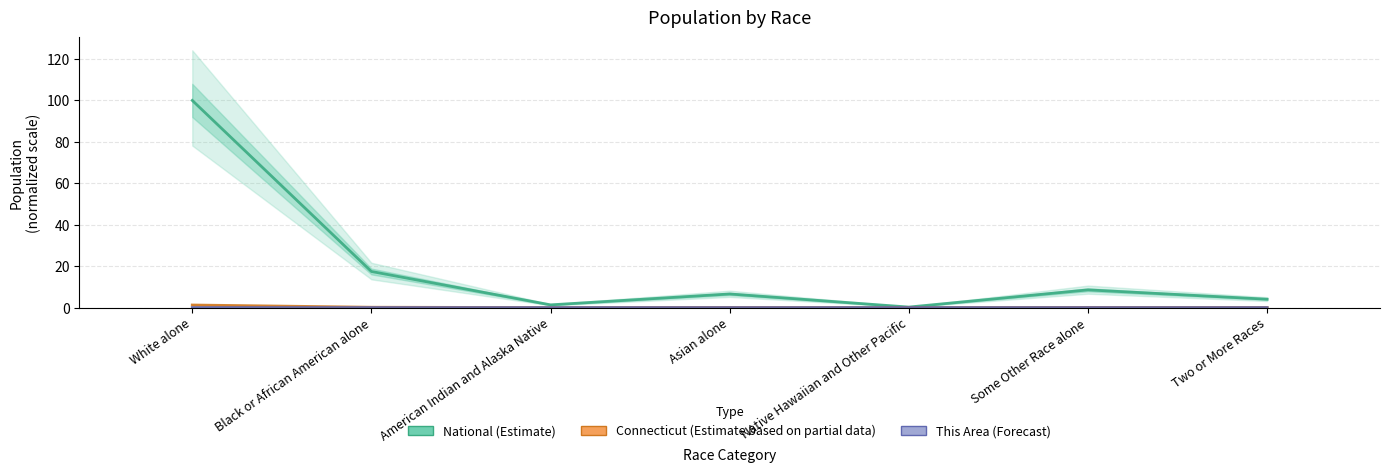

Are the bars horizontal?

No